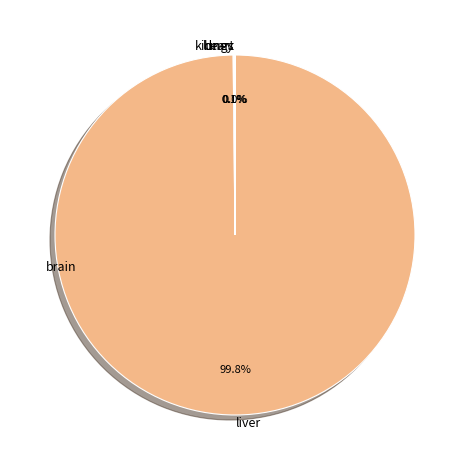

What is the largest slice in the pie chart?

liver